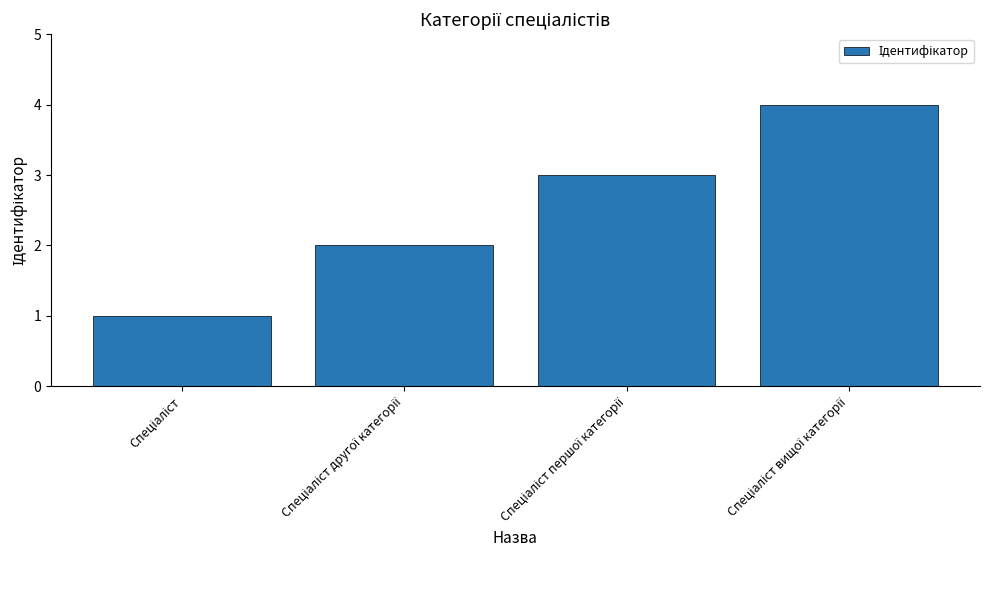

What is the greatest value displayed?

4